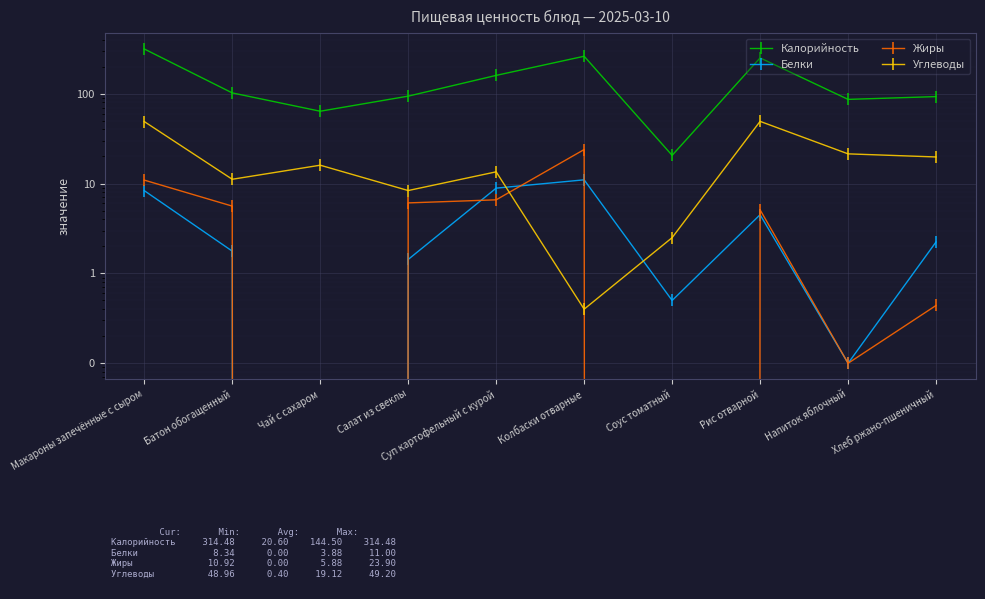

Rank the series by their maximum value, from highest to lowest.

Калорийность, Углеводы, Жиры, Белки